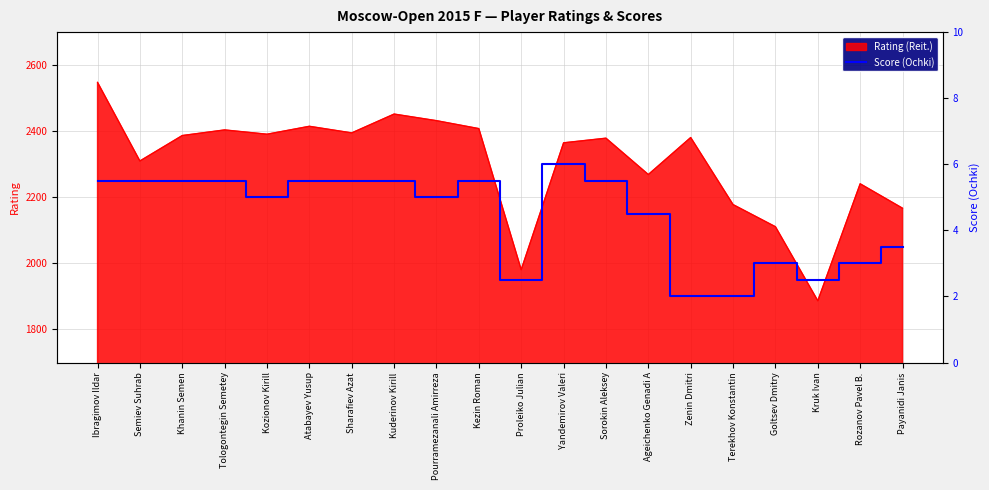

Does the chart display data point markers on the line(s)?

No